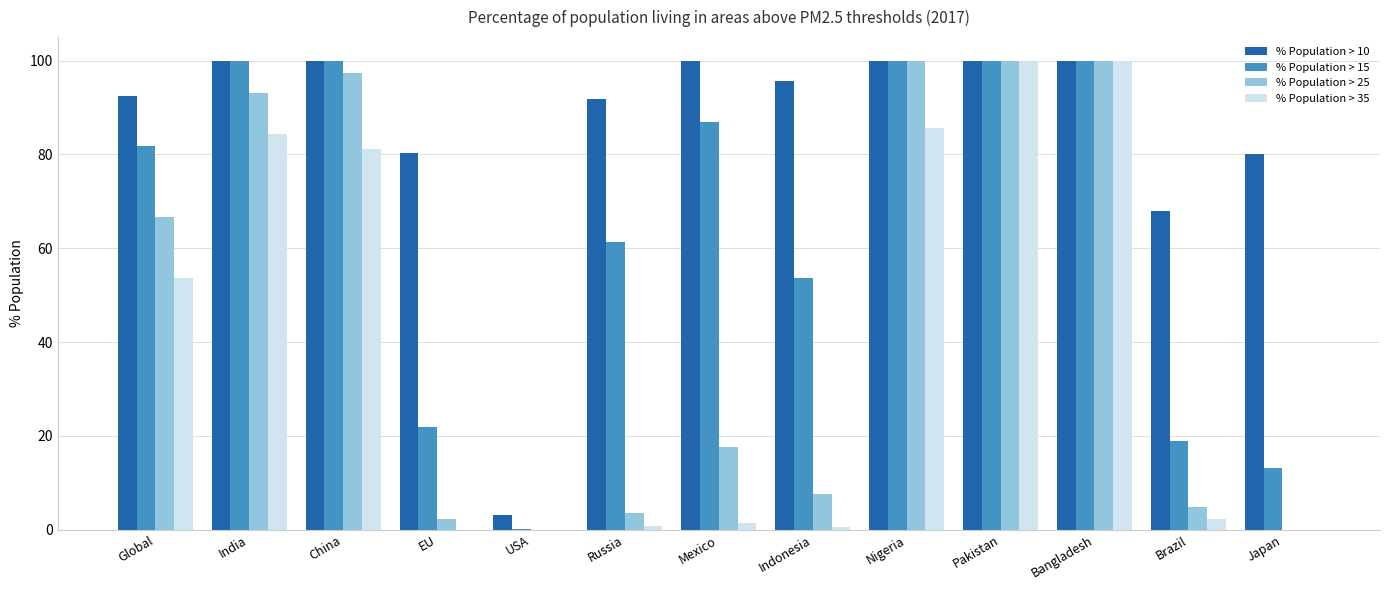

At which label does % Population > 35 first exceed 2?

Global